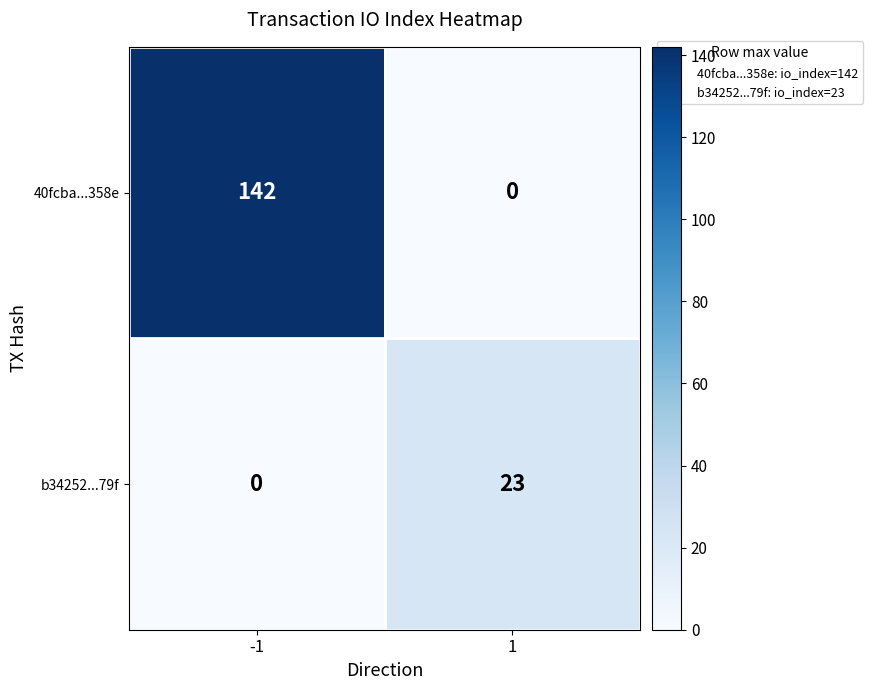

Which series changed the most between -1 and 1?

40fcba...358e